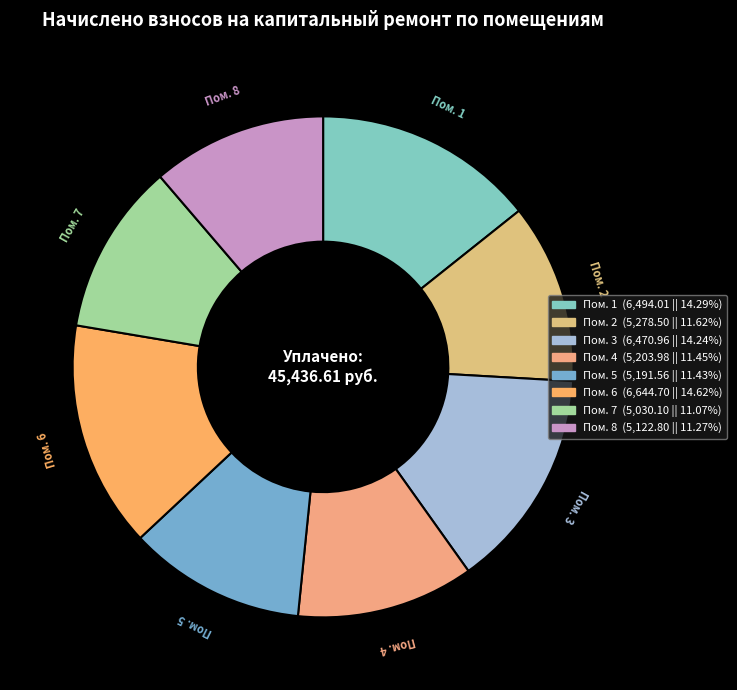

Does Пом. 8 represent more than half of the total?

No